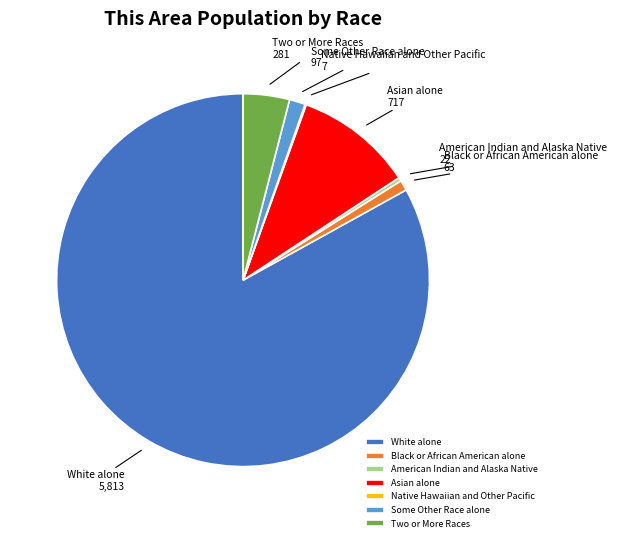

True or false: White alone accounts for 96% of the total.

False